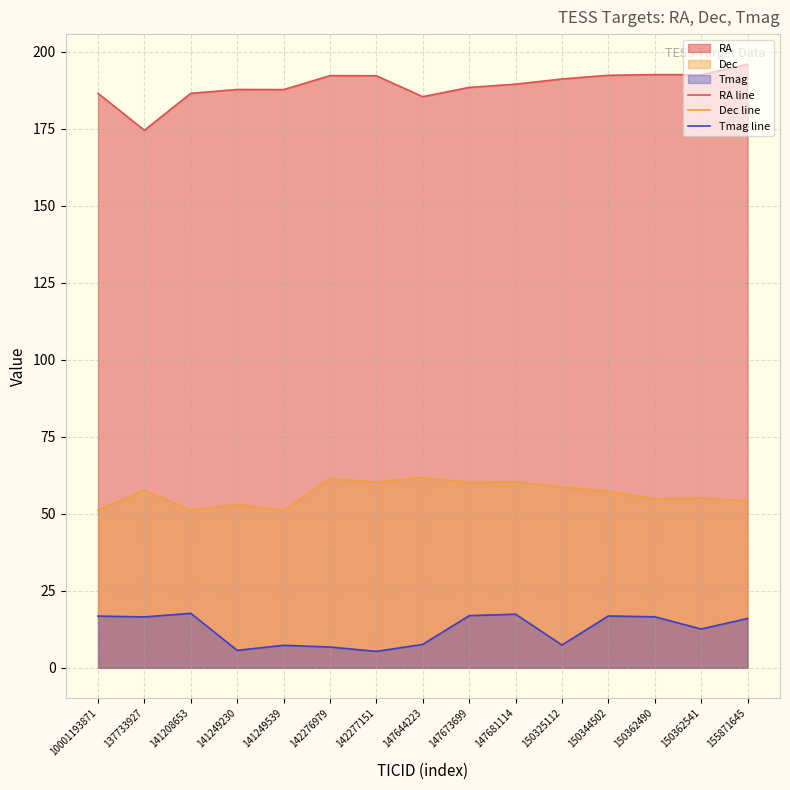

True or false: Dec line and Tmag line intersect in this chart.

False